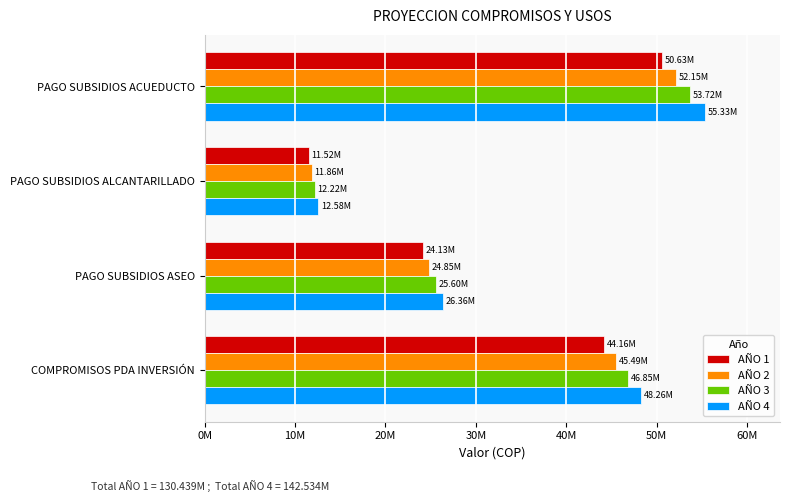

What are all the series names shown in the legend?

AÑO 1, AÑO 2, AÑO 3, AÑO 4